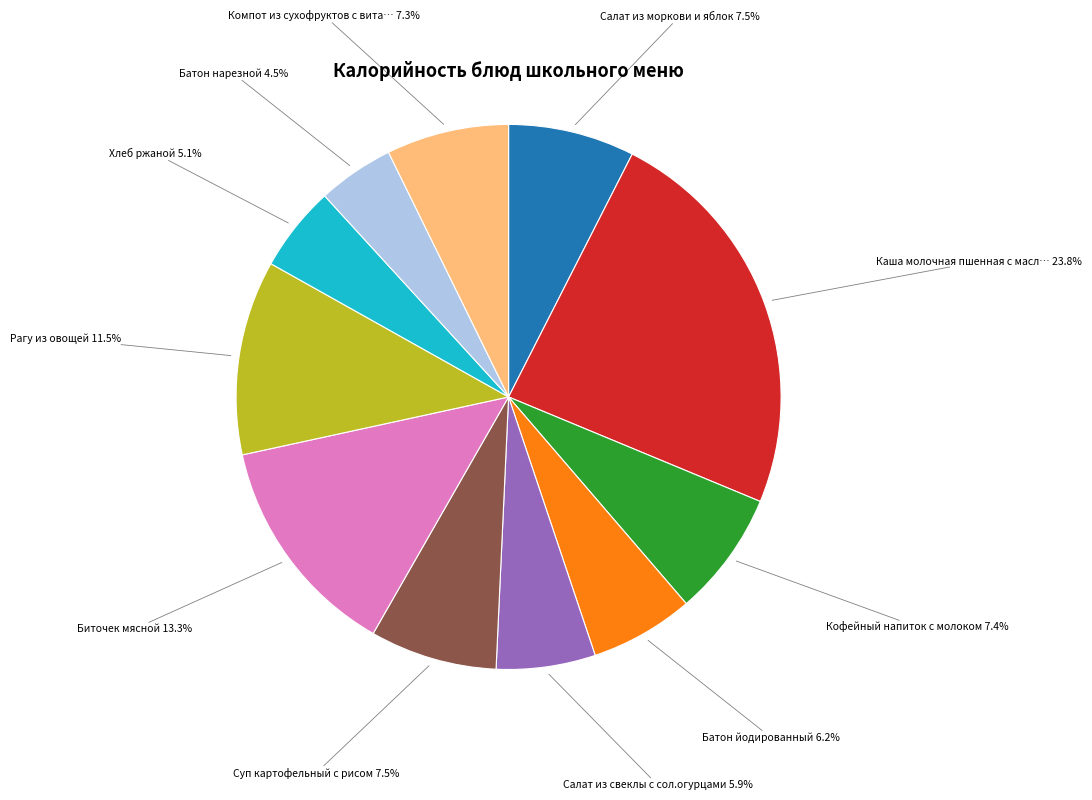

Does any single category account for the majority?

No